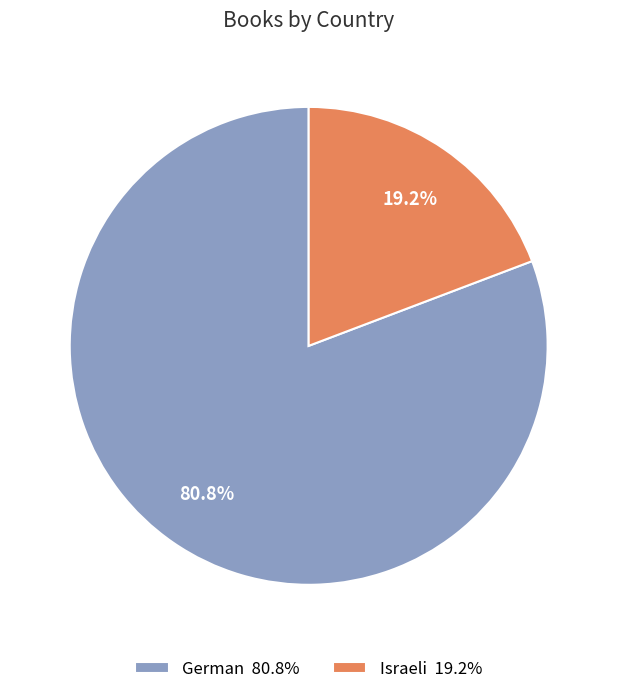

How many slices are in this pie chart?

2